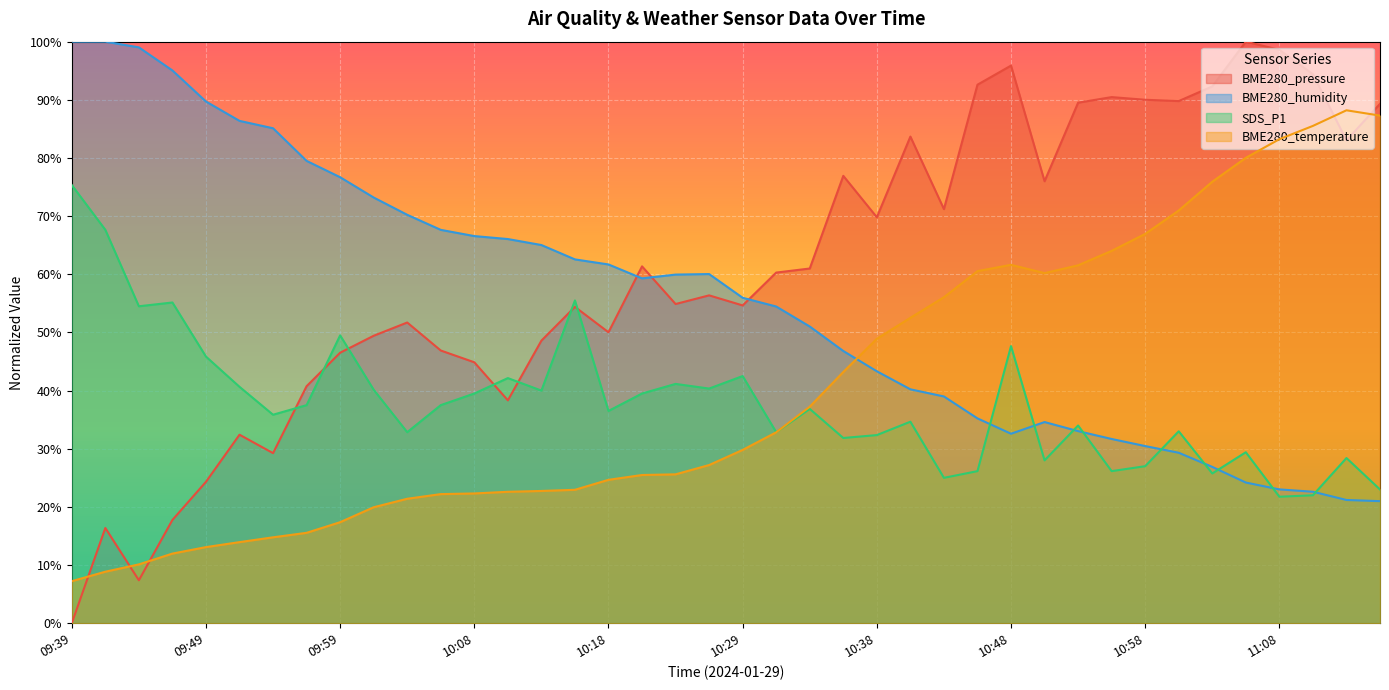

In BME280_temperature, how many points are higher than both neighbors (excluding endpoints)?

2